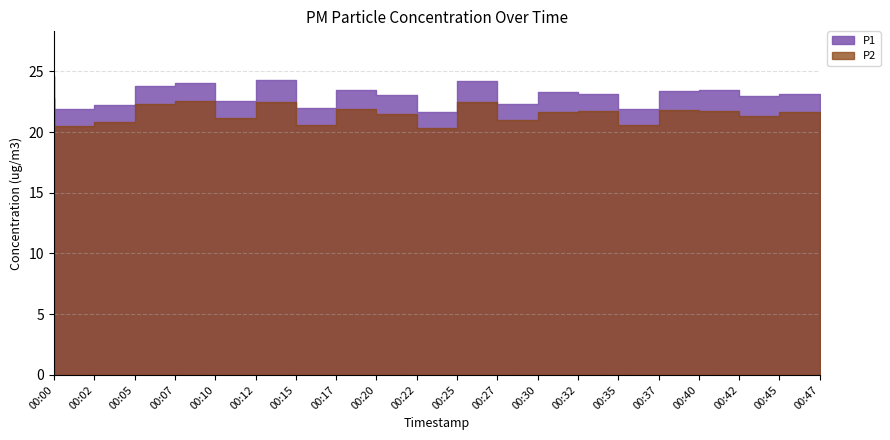

Which series has the largest total across all categories?

P1